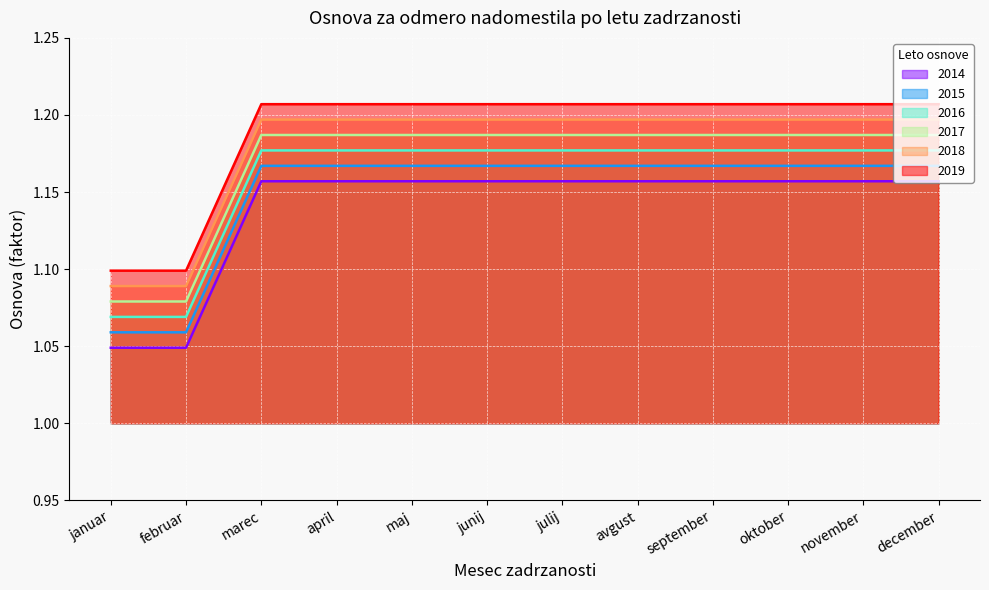

What is the spread (max minus min) of values at avgust?

0.1